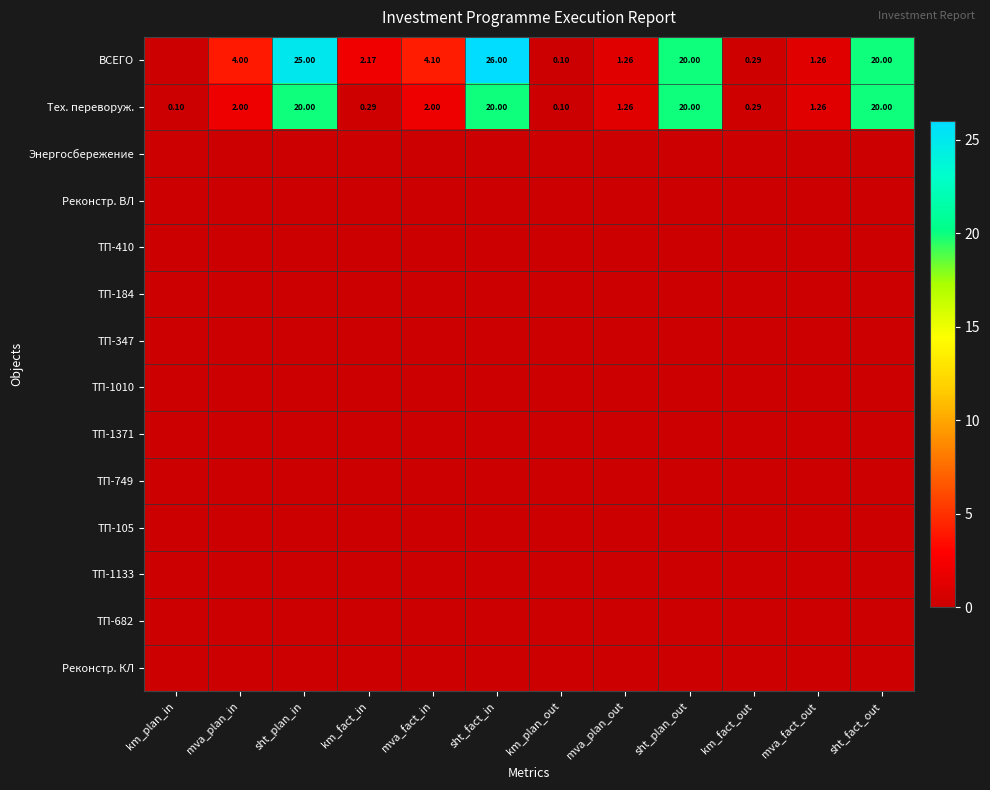

What is the difference between the highest and lowest values at sht_fact_out?

20.0